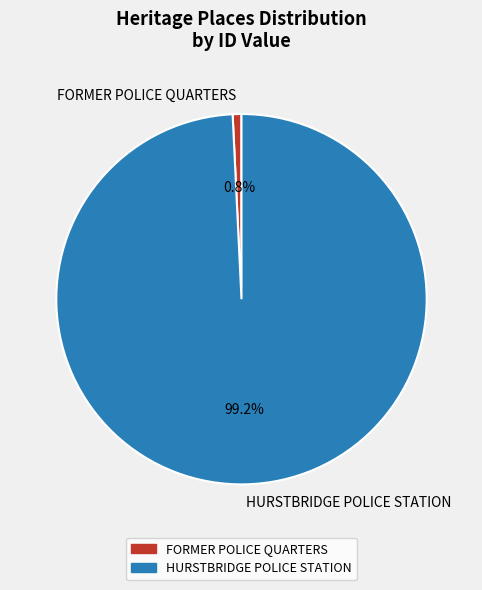

What percentage is the FORMER POLICE QUARTERS slice, to the nearest percent?

1%